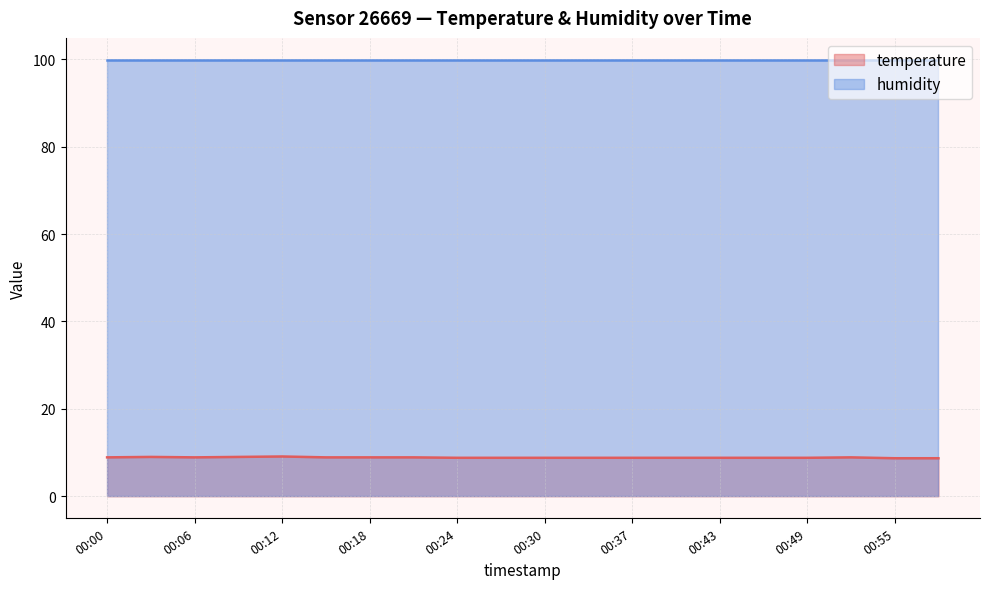

True or false: the data shows 8.8 at 00:33.

True